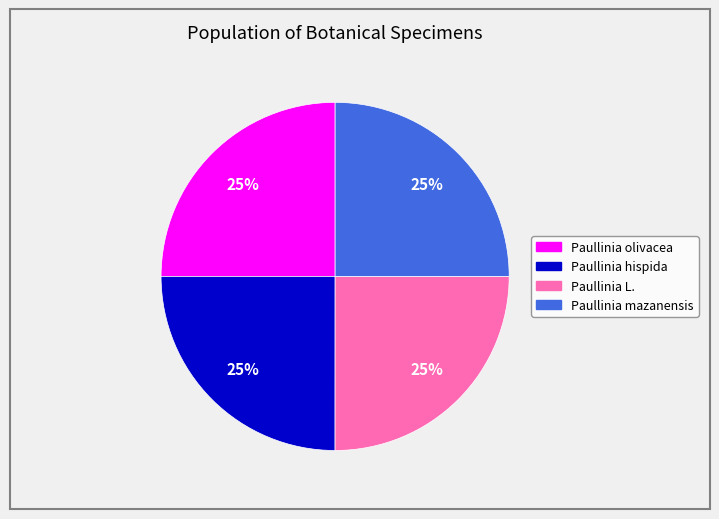

Does any single category account for the majority?

No